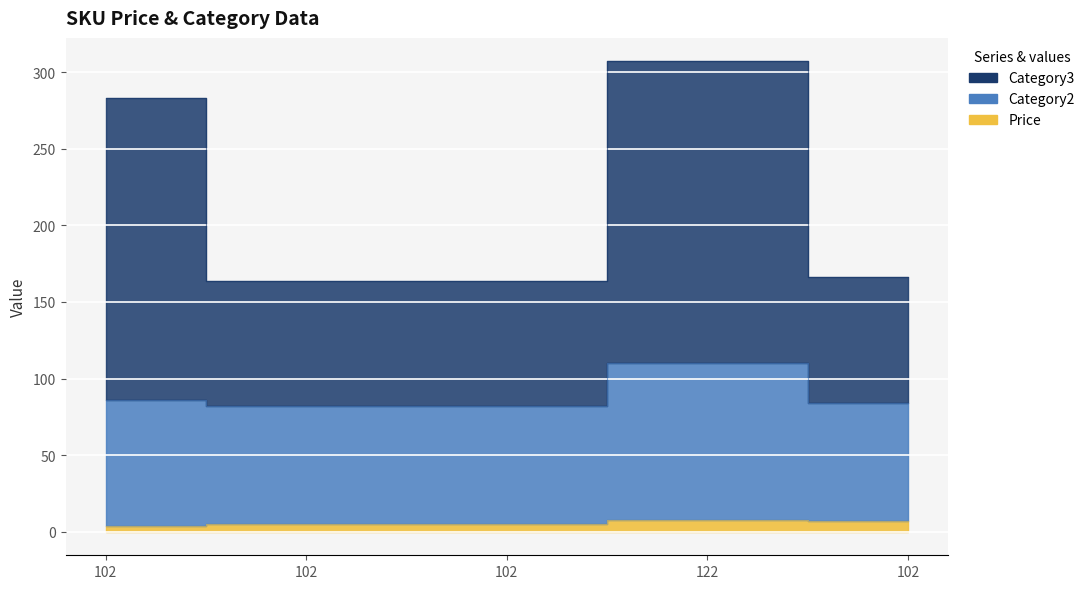

True or false: Category2_line and Price_line intersect in this chart.

False